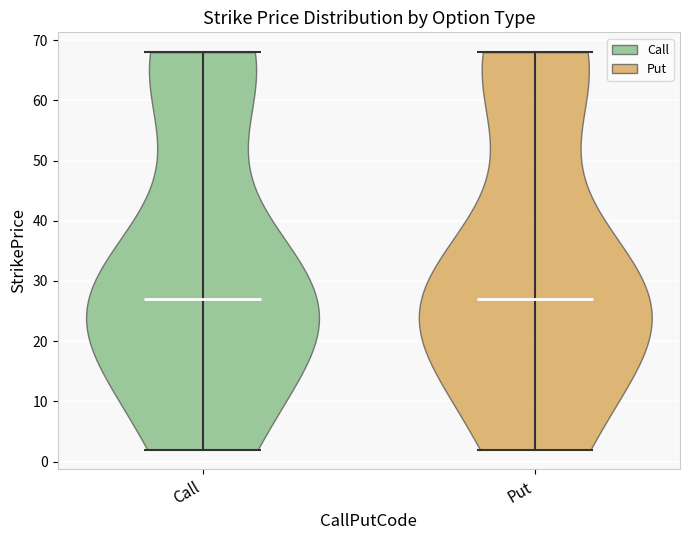

Reading left to right, read every violin against the y-axis: where its median line is, and the lowest and highest points it reaches. The values are not printed on the chart, so give them approximately, as read against the axis.

Call: median line 27, lowest point 2, highest point 68
Put: median line 27, lowest point 2, highest point 68